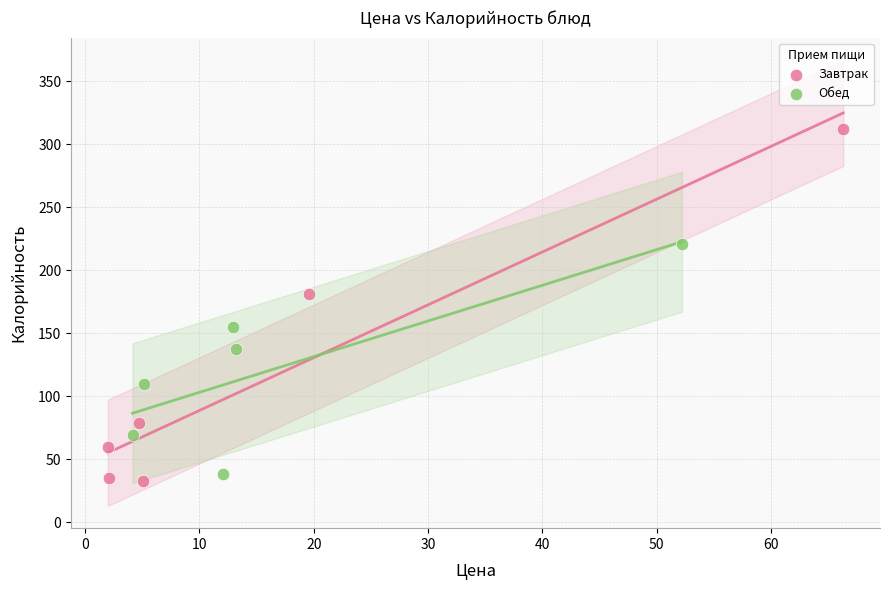

Which series has the widest spread of Y values?

Завтрак